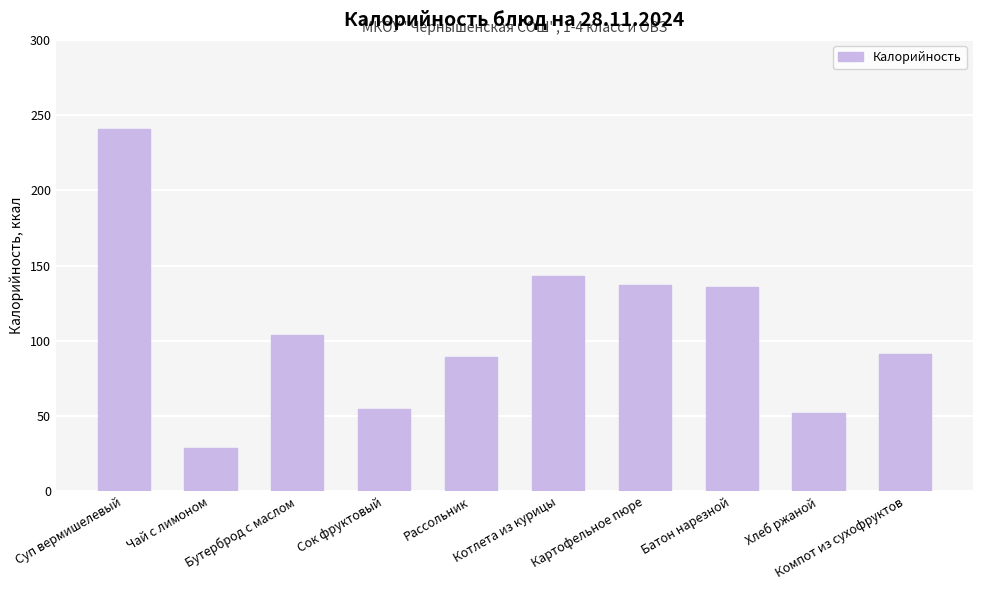

What is the value of the 3rd bar from the left?

104.0